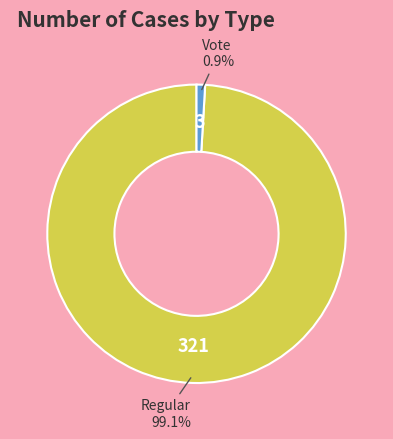

To the nearest percent, what is the difference between the Vote and Regular slice percentages?

98%